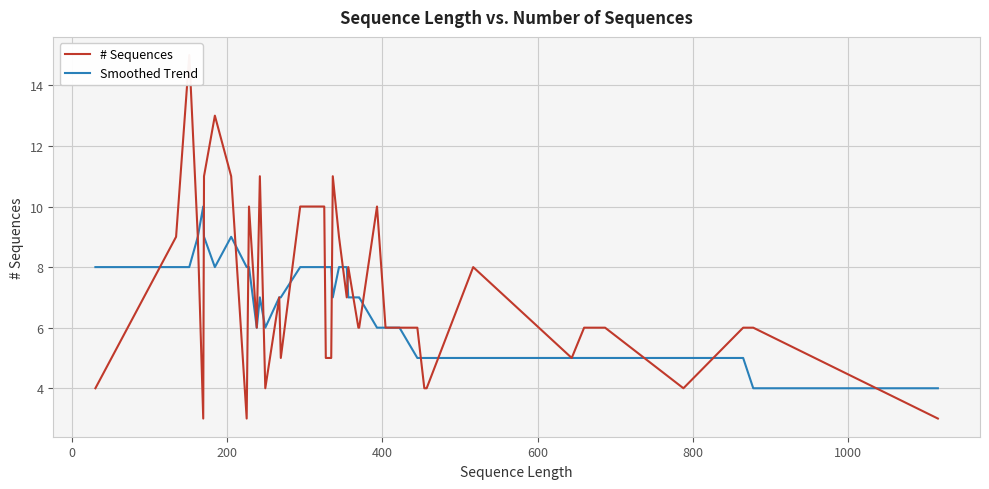

What is the highest value of the Smoothed Trend series?

10